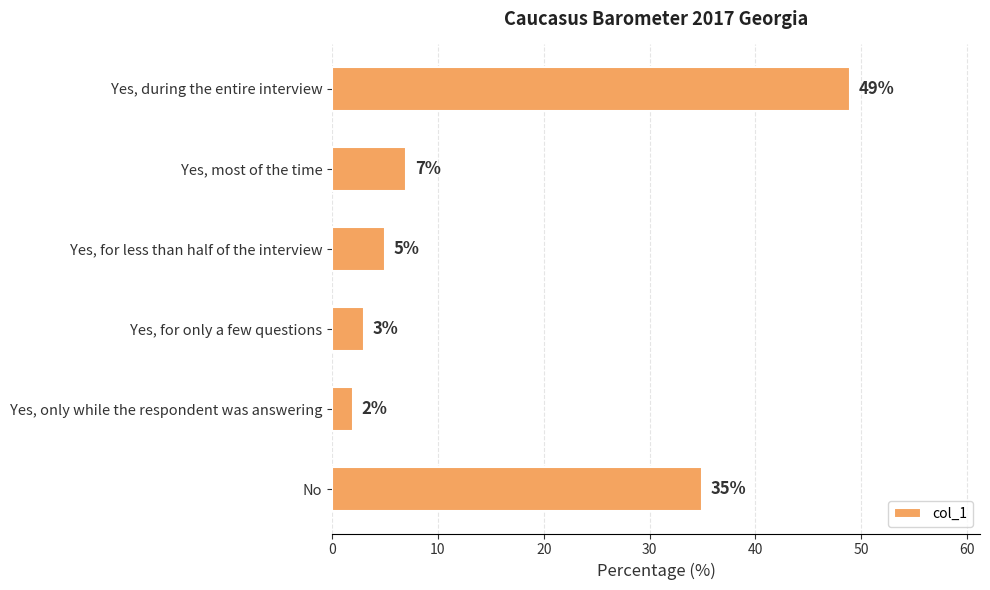

Rank the categories by value from lowest to highest.

Yes, only while the respondent was answering, Yes, for only a few questions, Yes, for less than half of the interview, Yes, most of the time, No, Yes, during the entire interview